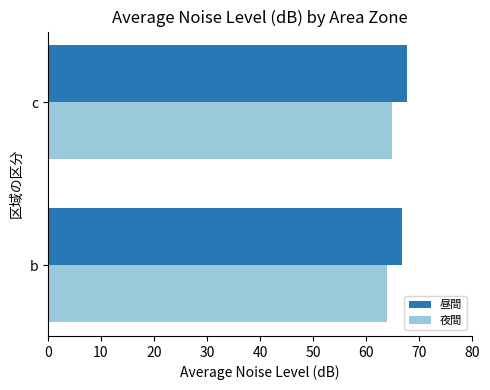

What is the minimum value shown in the chart?

64.0